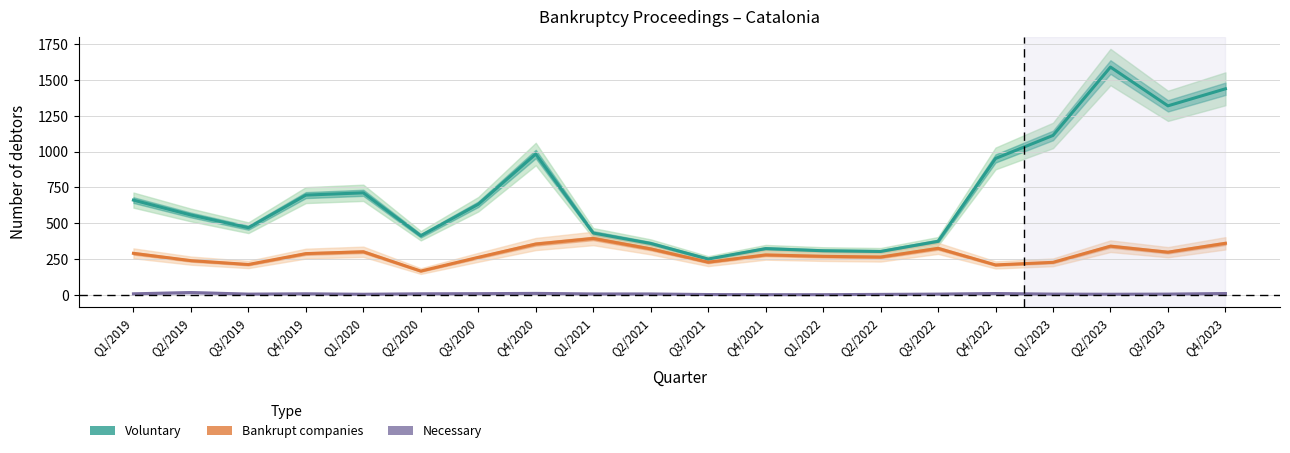

At which category is the sum across all series the highest?

Q2/2023